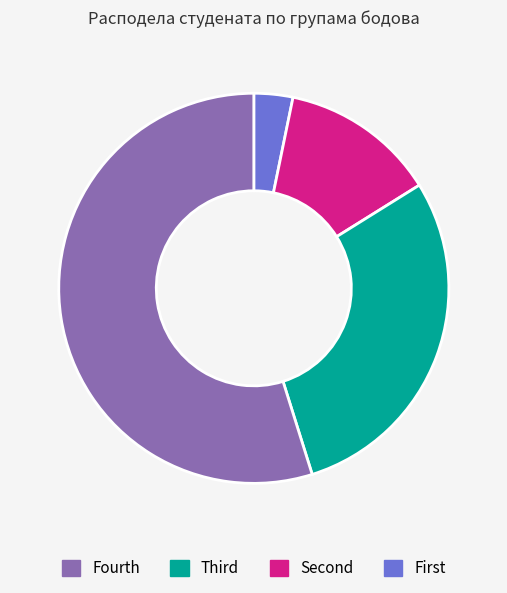

Is there a majority slice in this chart?

Yes